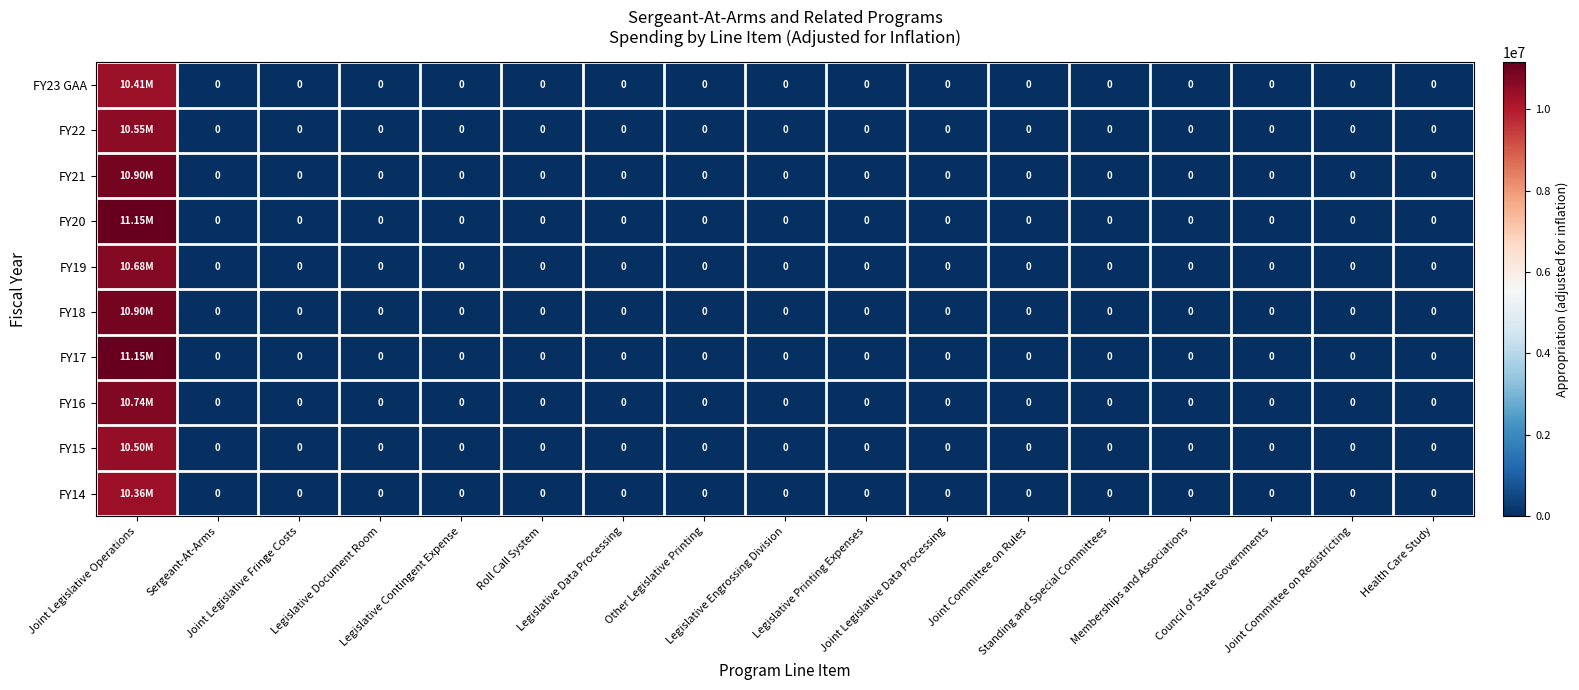

Between Joint Legislative Data Processing and Sergeant-At-Arms, which is larger?

Joint Legislative Data Processing